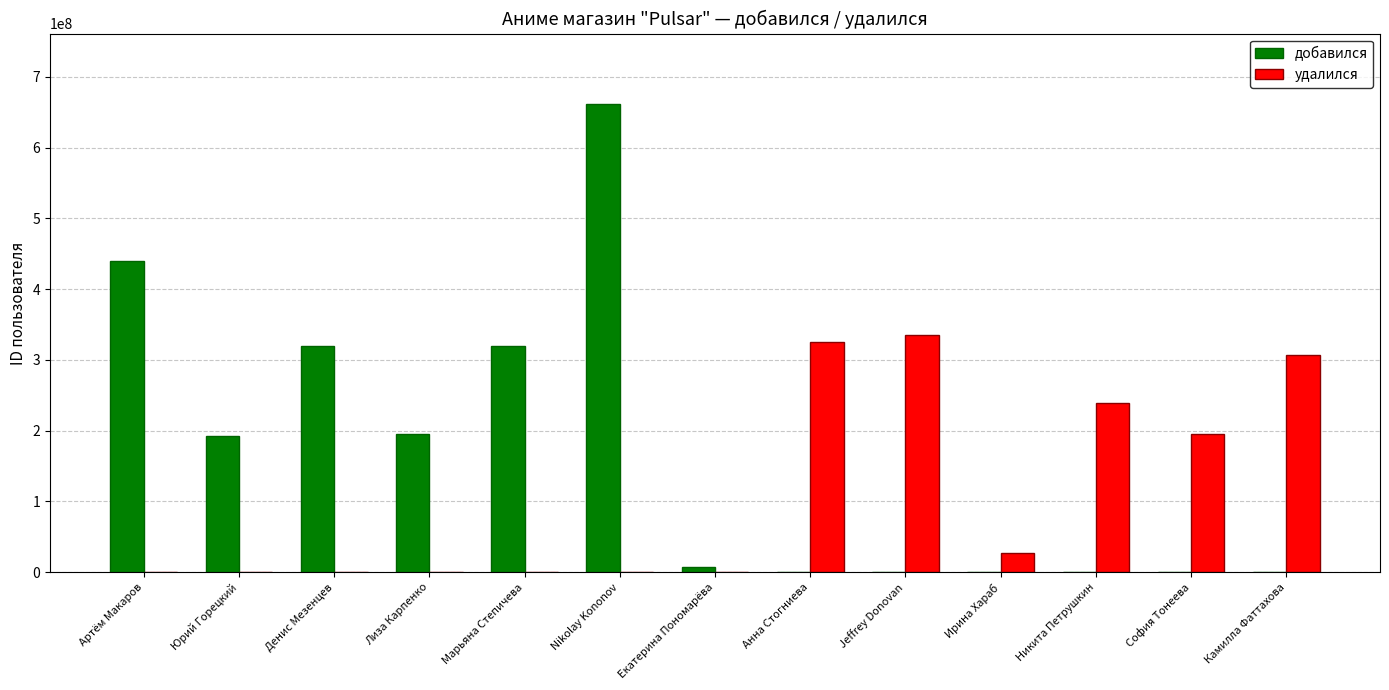

What is the spread (max minus min) of values at Лиза Карпенко?

195609122